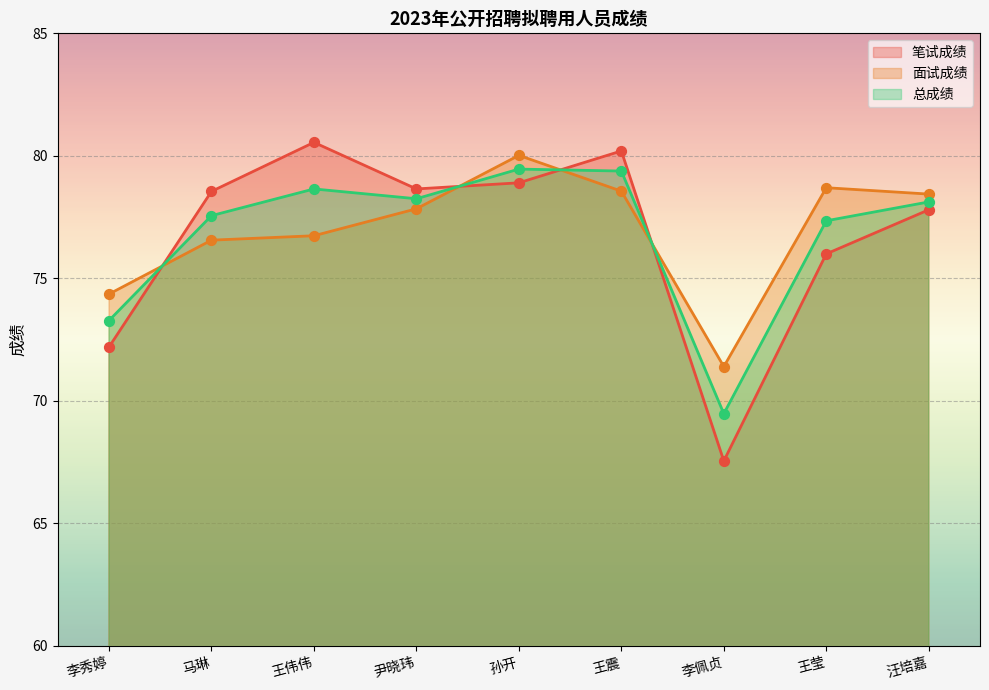

Which series has the widest spread of Y values?

笔试成绩